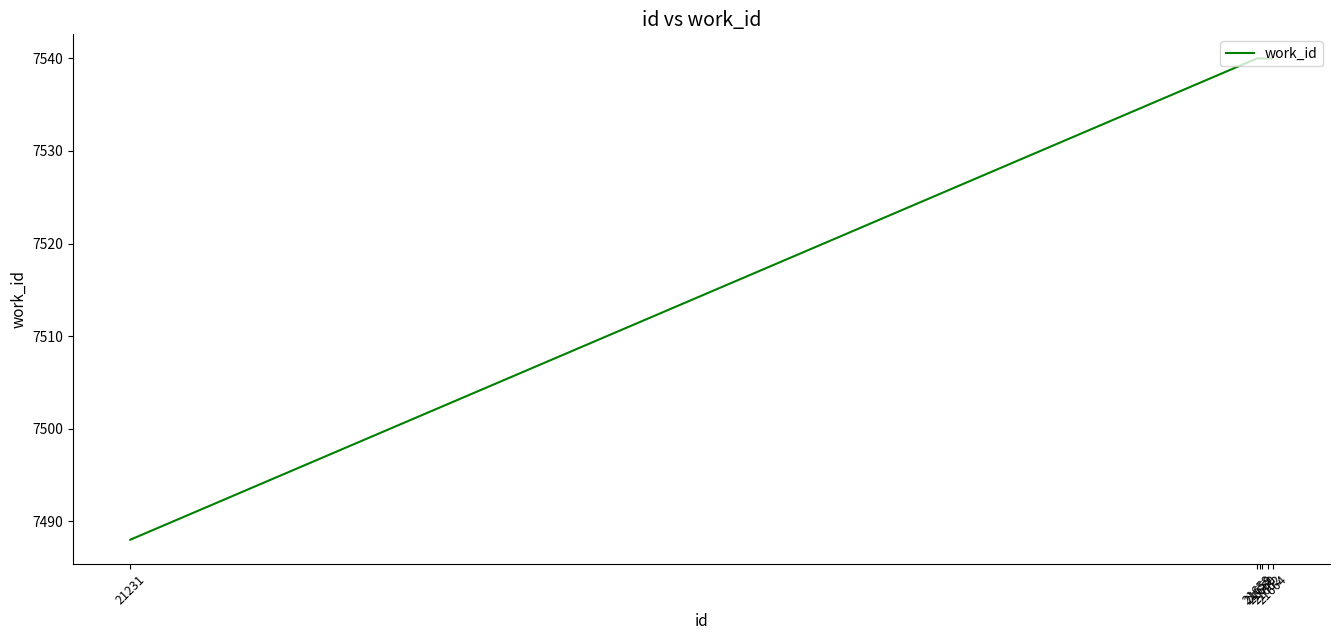

What is the minimum value shown in the chart?

7488